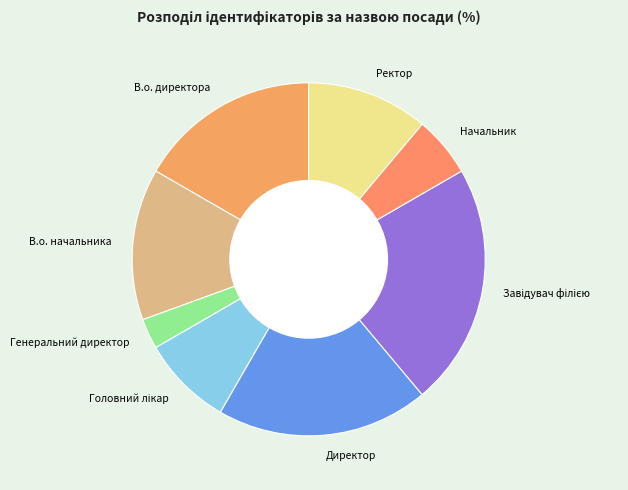

How many segments does this pie chart have?

8